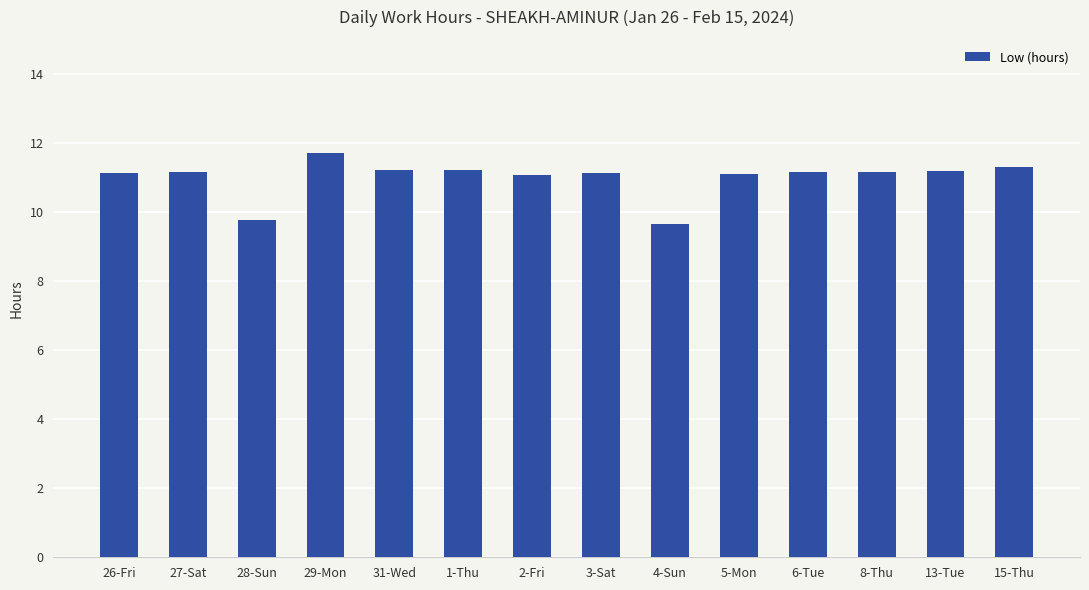

What is the sum of all values?

154.1